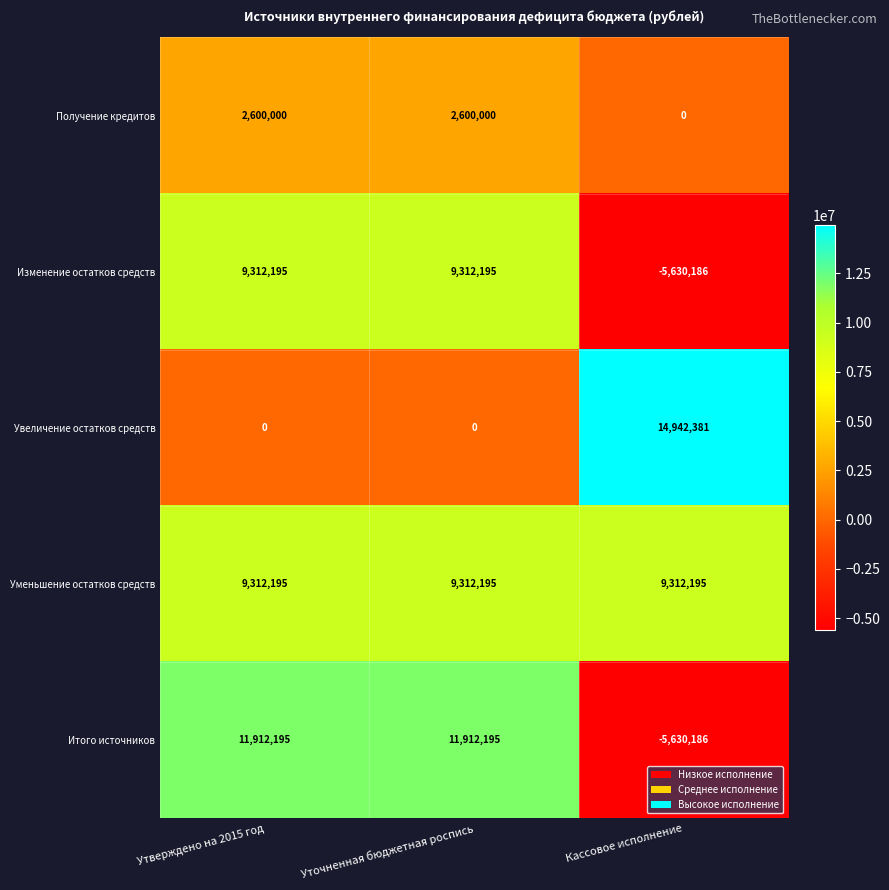

Which series has the largest range (max minus min)?

Итого источников